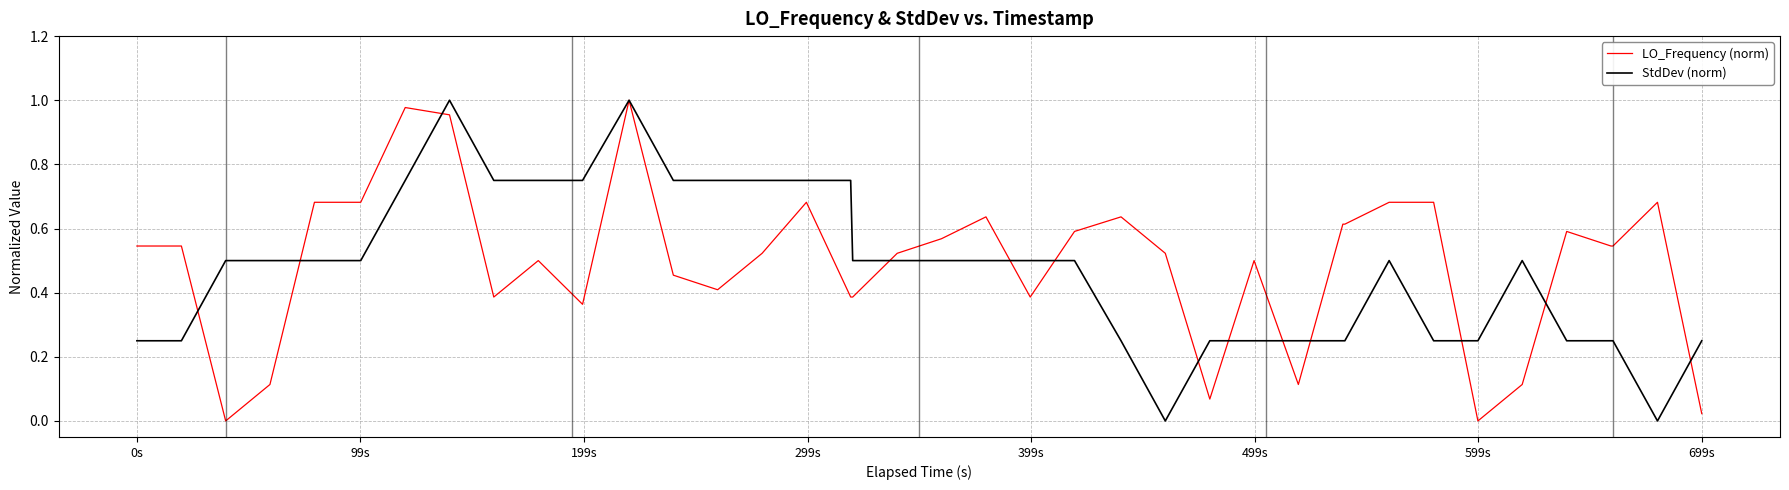

What is the difference between the maximum and minimum values in the StdDev (norm) series?

1.0